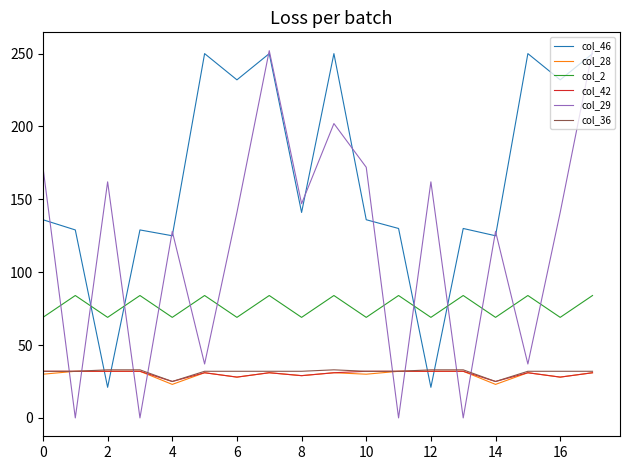

True or false: col_36 and col_2 cross at least once.

False